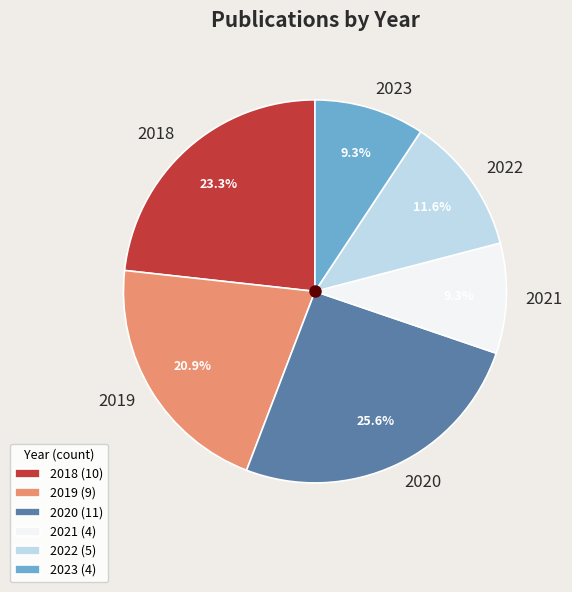

How many slices are in this pie chart?

6